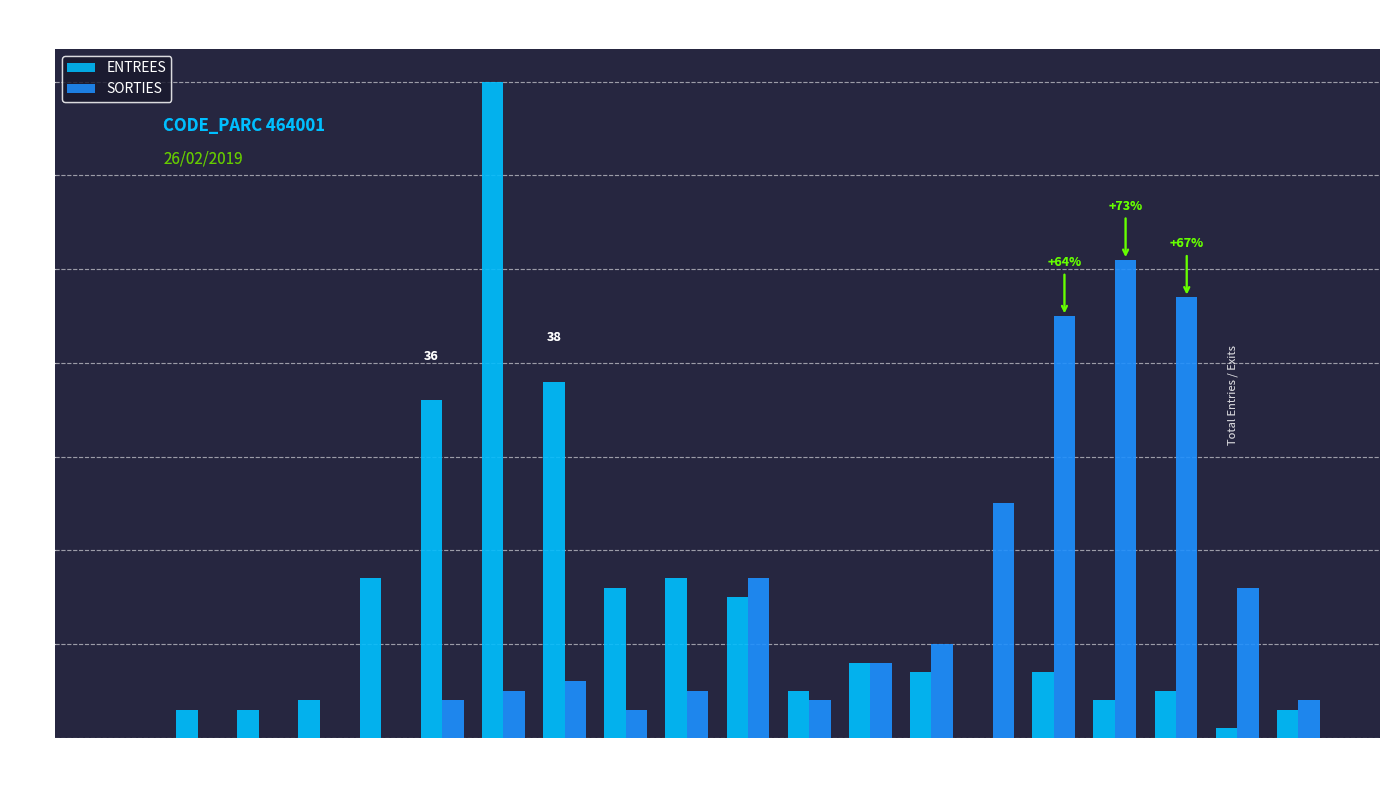

Between H12 and H13, which series saw the biggest shift?

SORTIES